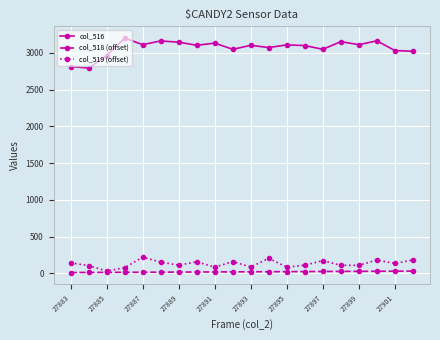

Rank the series by their maximum value, from lowest to highest.

col_518 (offset), col_519 (offset), col_516